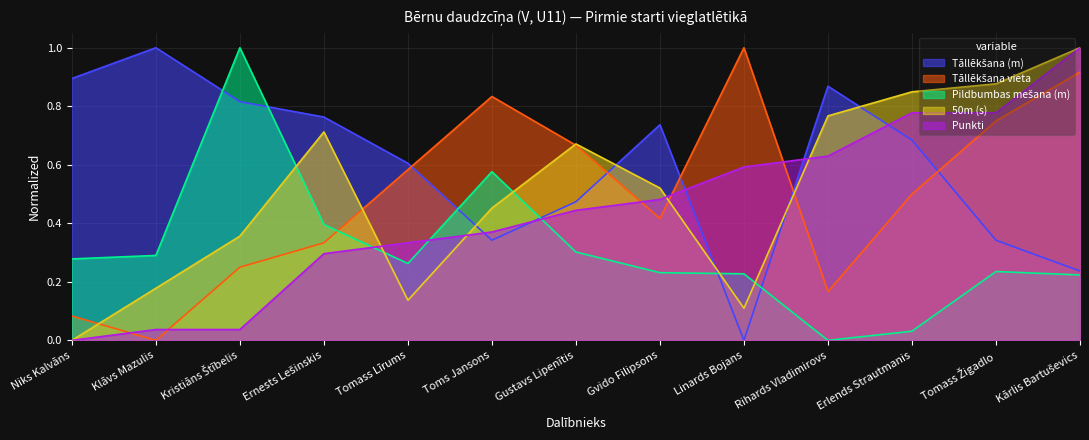

Reading left to right, list all the values displayed in this chart.

Tāllēkšana (m): Niks Kalvāns=0.9	Klāvs Mazulis=1.0	Kristiāns Štībelis=0.8	Ernests Lešinskis=0.8	Tomass Līrums=0.6	Toms Jansons=0.3	Gustavs Lipenītis=0.5	Gvido Filipsons=0.7	Linards Bojans=0.0	Rihards Vladimirovs=0.9	Erlends Strautmanis=0.7	Tomass Žigadlo=0.3	Kārlis Bartuševics=0.2
Tāllēkšana vieta: Niks Kalvāns=0.1	Klāvs Mazulis=0.0	Kristiāns Štībelis=0.2	Ernests Lešinskis=0.3	Tomass Līrums=0.6	Toms Jansons=0.8	Gustavs Lipenītis=0.7	Gvido Filipsons=0.4	Linards Bojans=1.0	Rihards Vladimirovs=0.2	Erlends Strautmanis=0.5	Tomass Žigadlo=0.8	Kārlis Bartuševics=0.9
Pildbumbas mešana (m): Niks Kalvāns=0.3	Klāvs Mazulis=0.3	Kristiāns Štībelis=1.0	Ernests Lešinskis=0.4	Tomass Līrums=0.3	Toms Jansons=0.6	Gustavs Lipenītis=0.3	Gvido Filipsons=0.2	Linards Bojans=0.2	Rihards Vladimirovs=0.0	Erlends Strautmanis=0.0	Tomass Žigadlo=0.2	Kārlis Bartuševics=0.2
50m (s): Niks Kalvāns=0.0	Klāvs Mazulis=0.2	Kristiāns Štībelis=0.4	Ernests Lešinskis=0.7	Tomass Līrums=0.1	Toms Jansons=0.5	Gustavs Lipenītis=0.7	Gvido Filipsons=0.5	Linards Bojans=0.1	Rihards Vladimirovs=0.8	Erlends Strautmanis=0.8	Tomass Žigadlo=0.9	Kārlis Bartuševics=1.0
Punkti: Niks Kalvāns=0.0	Klāvs Mazulis=0.0	Kristiāns Štībelis=0.0	Ernests Lešinskis=0.3	Tomass Līrums=0.3	Toms Jansons=0.4	Gustavs Lipenītis=0.4	Gvido Filipsons=0.5	Linards Bojans=0.6	Rihards Vladimirovs=0.6	Erlends Strautmanis=0.8	Tomass Žigadlo=0.8	Kārlis Bartuševics=1.0